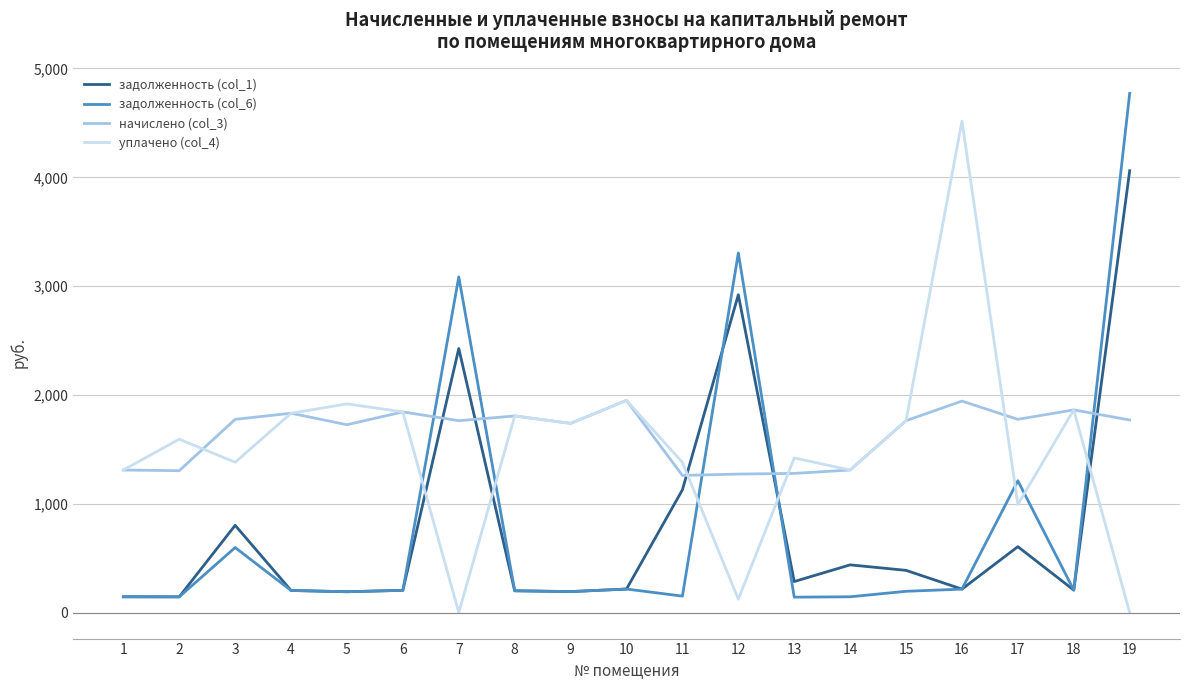

True or false: задолженность (col_6) and уплачено (col_4) cross at least once.

True